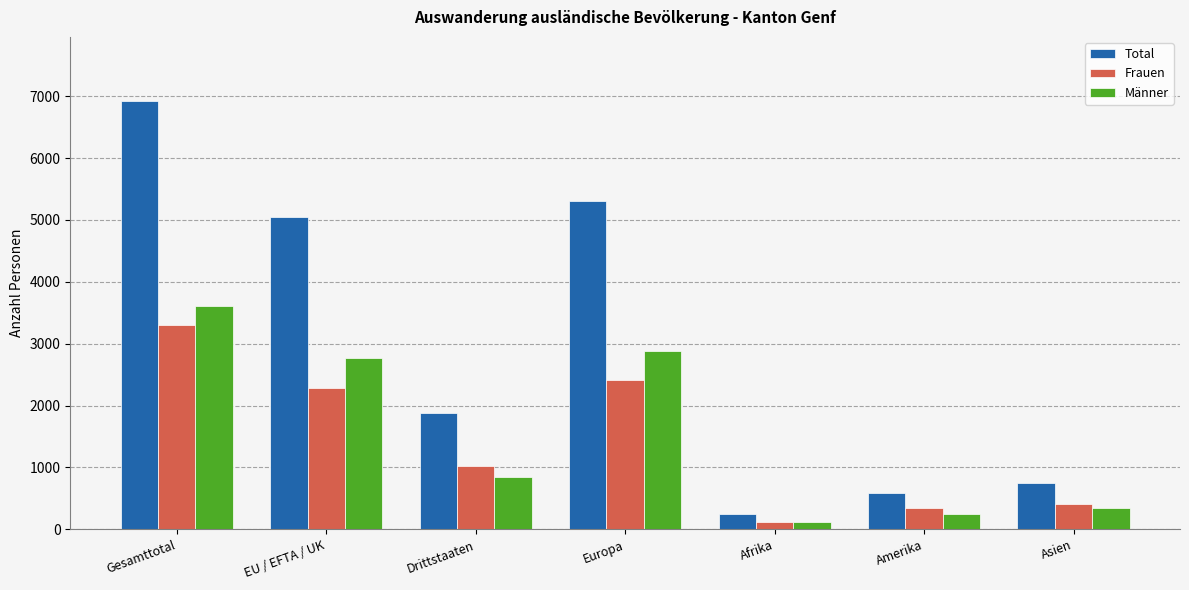

What is the sum of the Frauen values at Gesamttotal and Drittstaaten?

4334